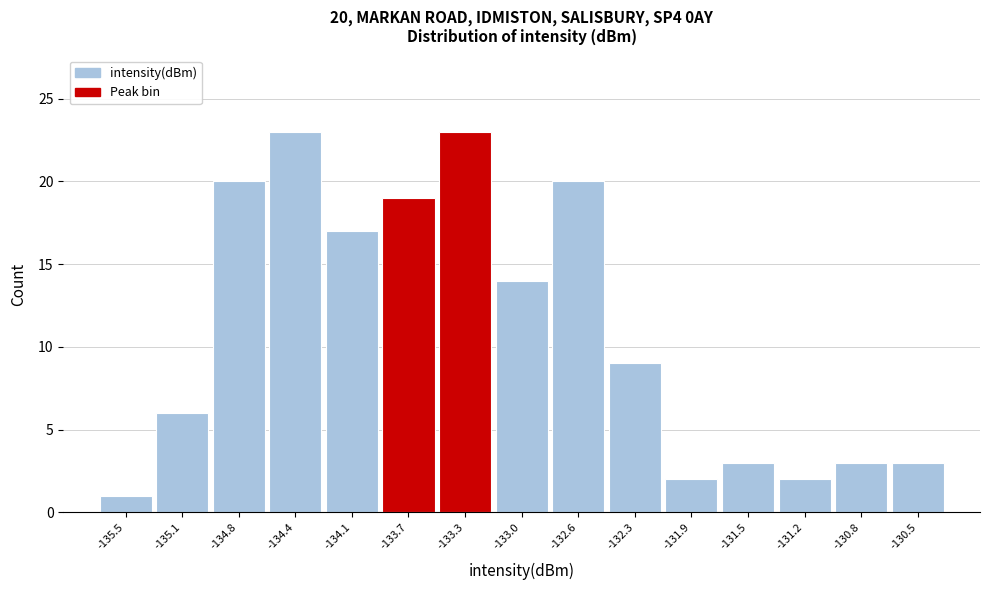

Reading right to left, transcribe all the data shown in this chart.

-130.5=3	-130.8=3	-131.2=2	-131.5=3	-131.9=2	-132.3=9	-132.6=20	-133.0=14	-133.3=23	-133.7=19	-134.1=17	-134.4=23	-134.8=20	-135.1=6	-135.5=1